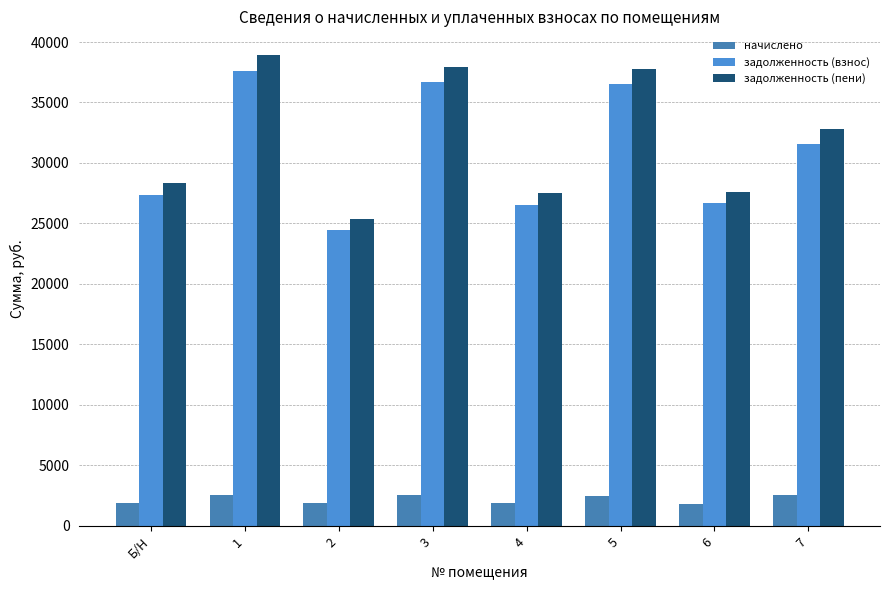

What is the value of the начислено bar at the 4th from the left?

2518.4